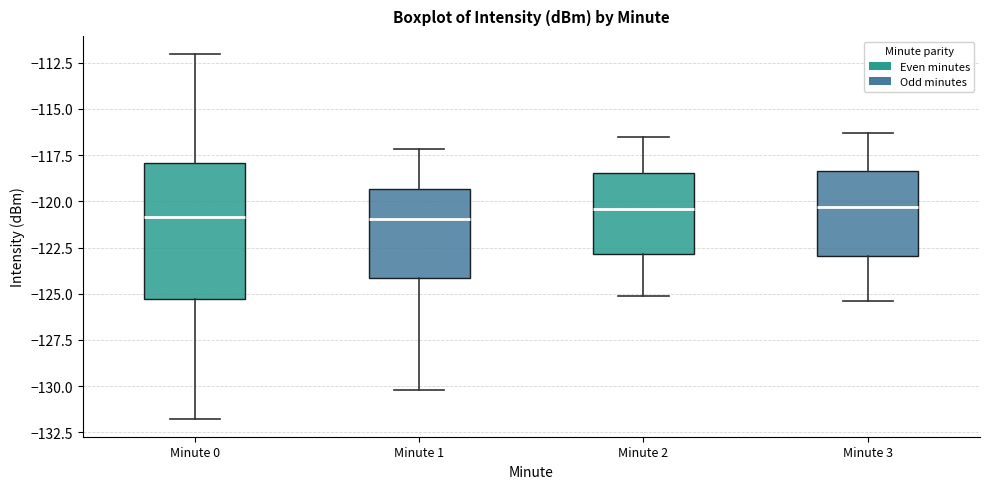

Reading left to right, read every box against the y-axis: the position of its median line, the range the box covers, and the ends of its whiskers. The values are not printed on the chart, so give them approximately, as read against the axis.

Minute 0: median -121.0, box -125.5 to -118.0, whiskers -131.5 to -112.0
Minute 1: median -121.0, box -124.0 to -119.5, whiskers -130.0 to -117.0
Minute 2: median -120.5, box -123.0 to -118.5, whiskers -125.0 to -116.5
Minute 3: median -120.5, box -123.0 to -118.5, whiskers -125.5 to -116.5